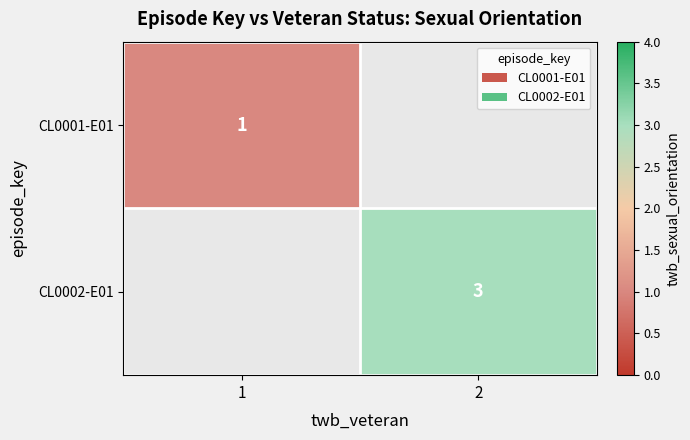

Is it true that CL0001-E01 equals 1 at 1?

True